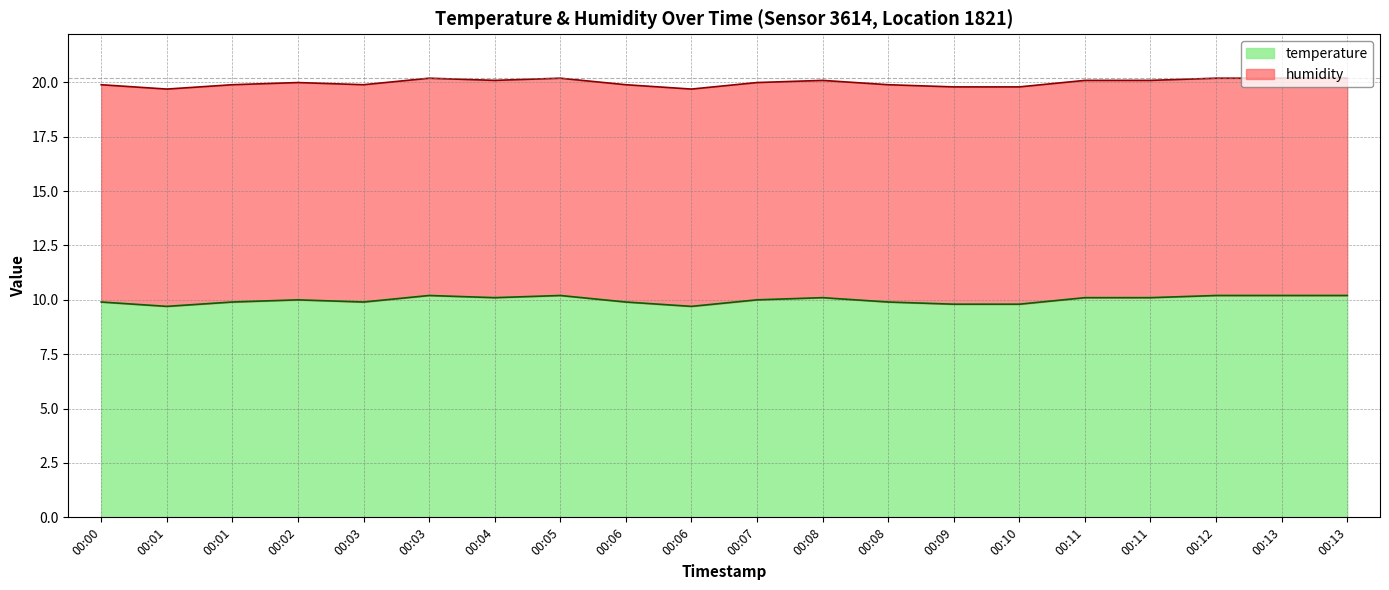

The value at 00:13 is 10.2. True or false?

True